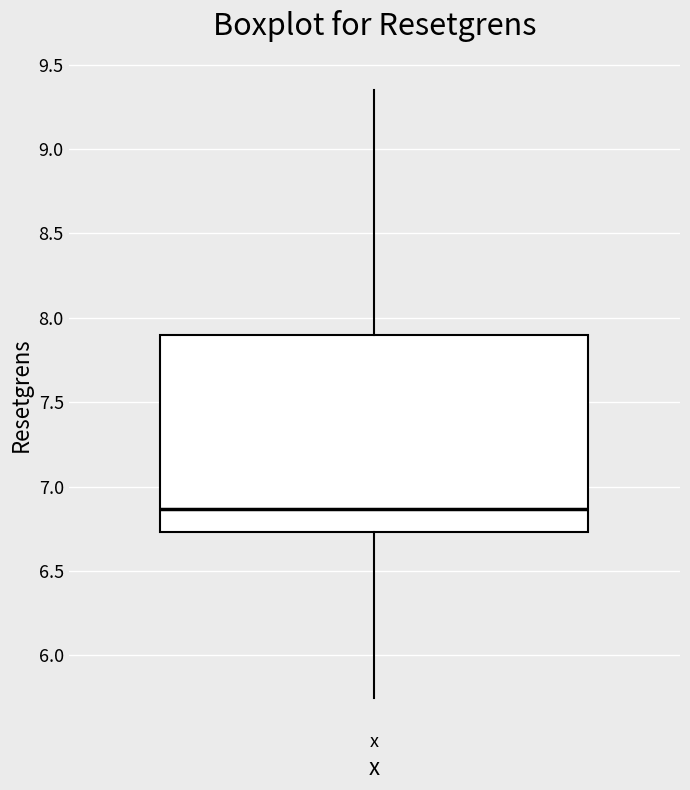

Where is the upper edge of the box for x on the y-axis? The values are not printed on the chart, so give them approximately, as read against the axis.

7.90